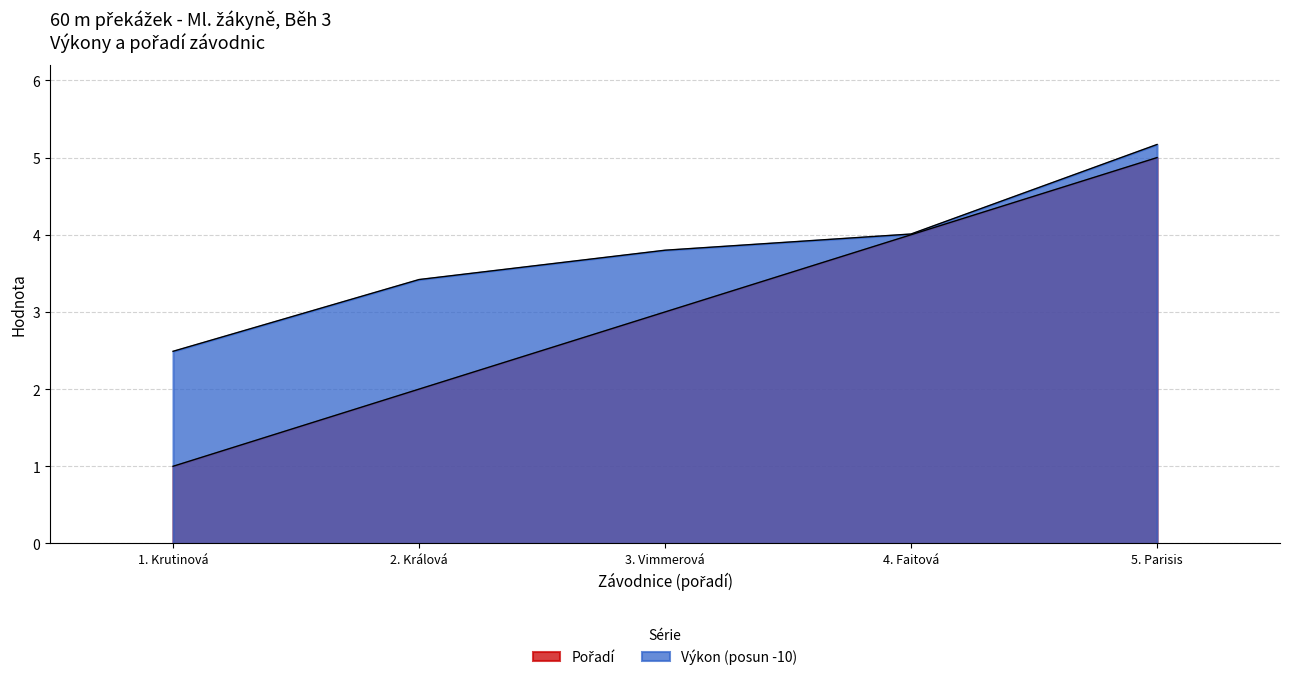

At which category does the chart reach its minimum across all series?

1. Krutinová